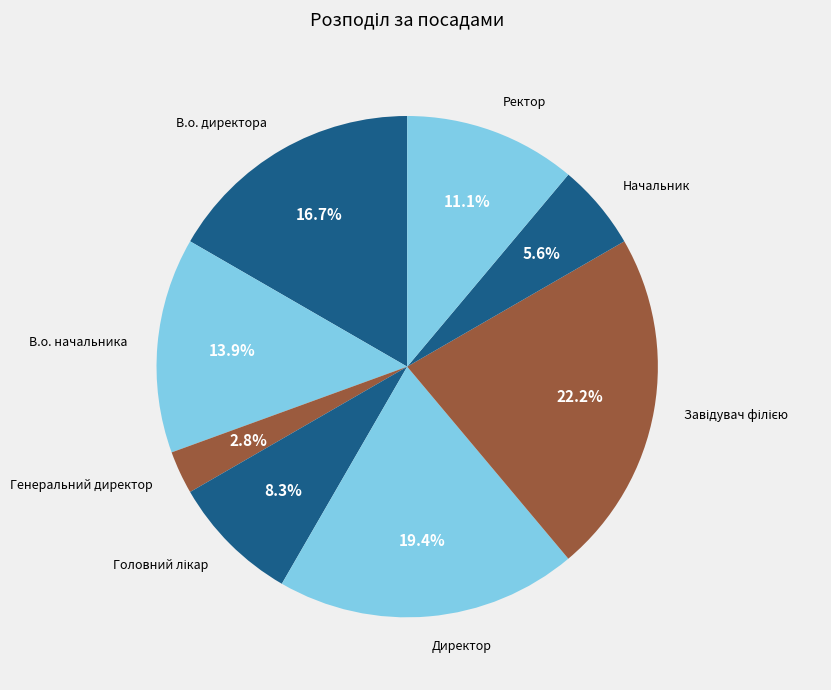

Count the number of slices in the pie.

8